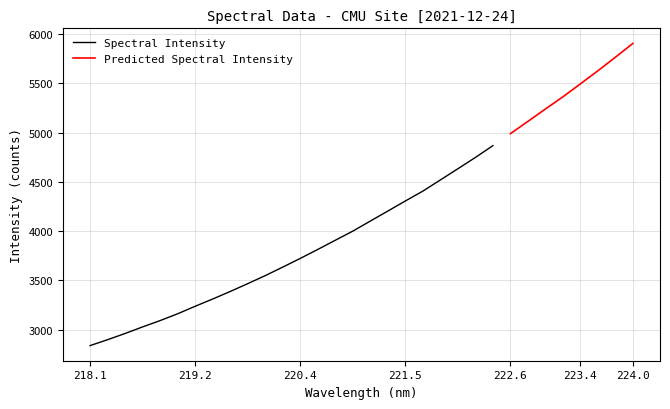

At which label does the data first exceed 4102?

221.1174